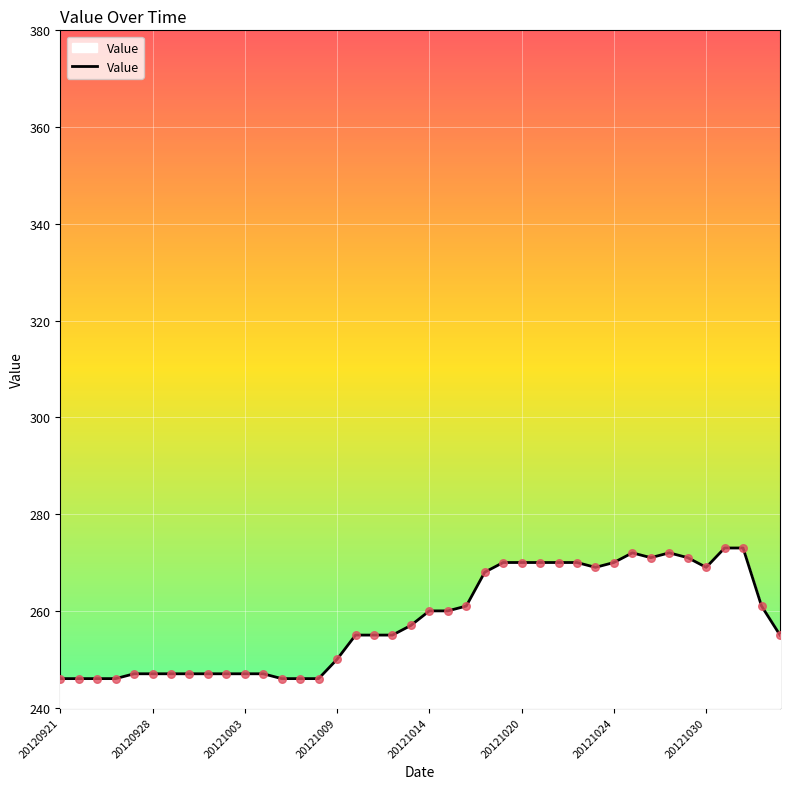

What is the difference between the maximum and minimum values?

27